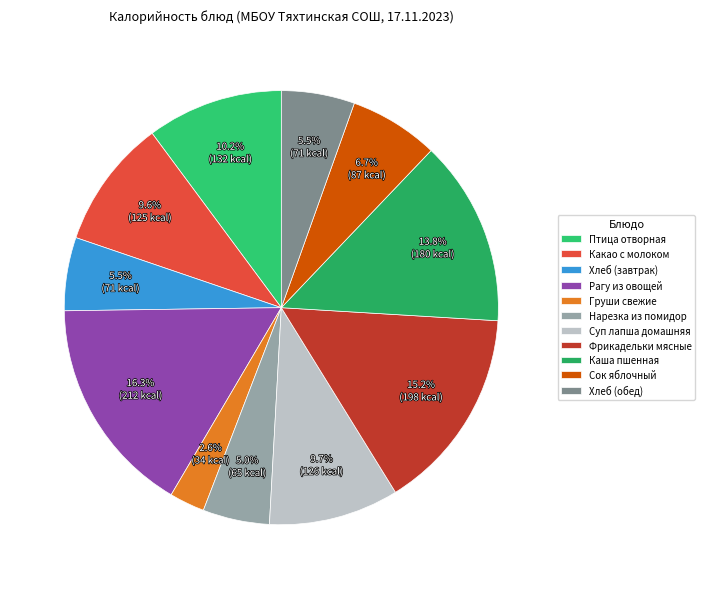

To the nearest percent, what portion does Нарезка из помидор represent?

5%